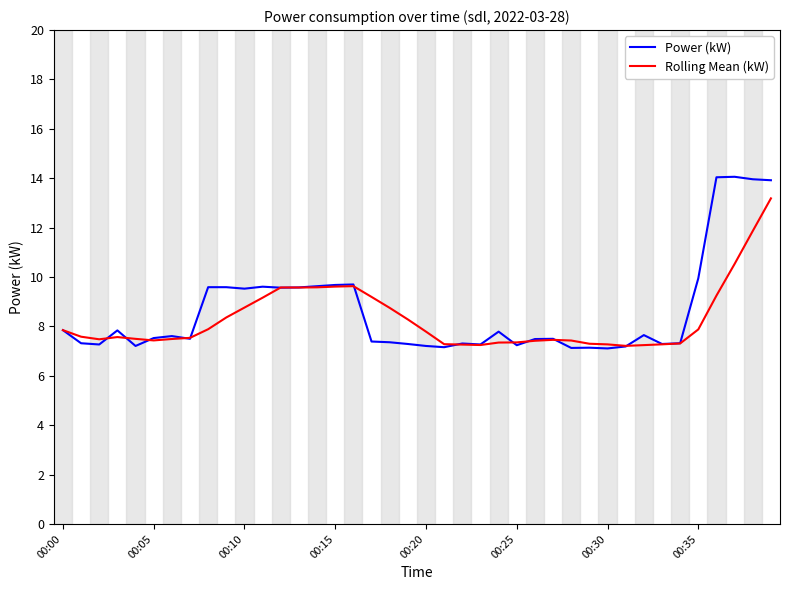

Which series has the largest range (max minus min)?

Power (kW)